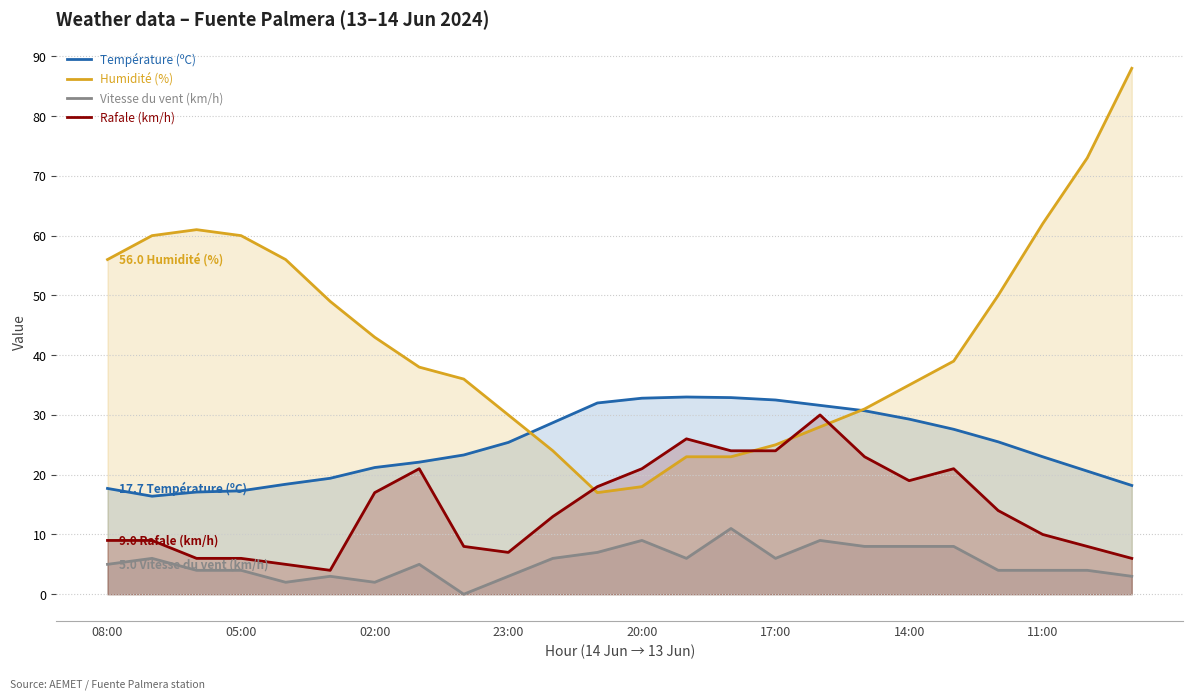

Rank the series by their average value, from highest to lowest.

Humidité (%), Température (ºC), Rafale (km/h), Vitesse du vent (km/h)